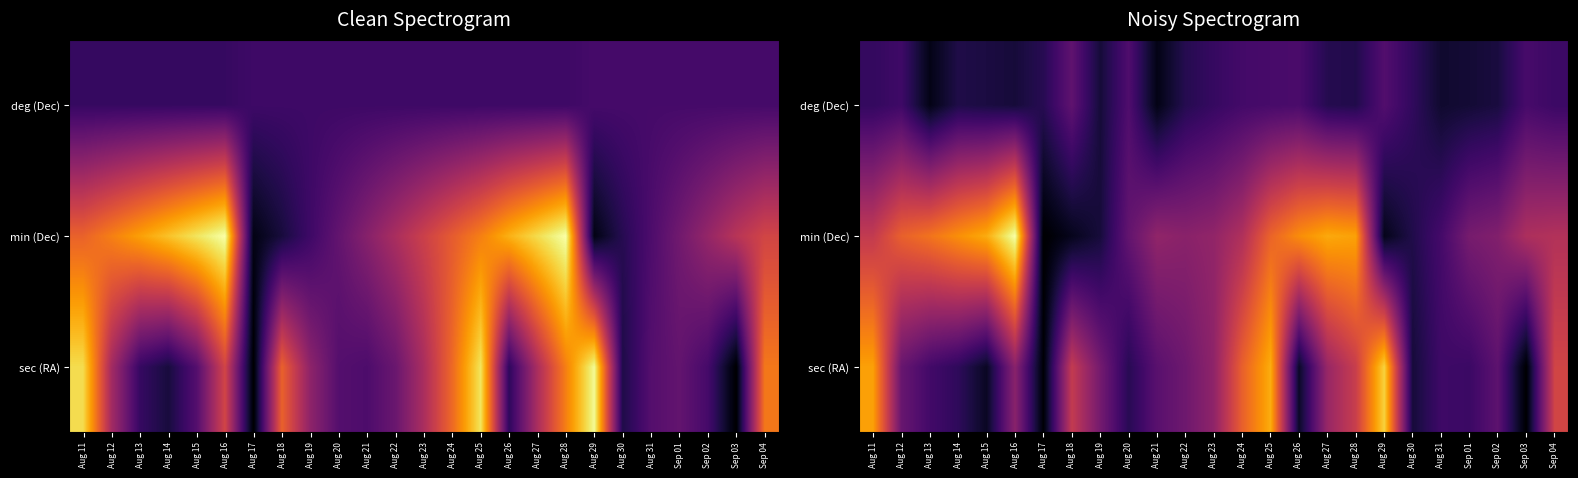

Is it true that deg (Dec) equals 4.4 at Aug 11?

False